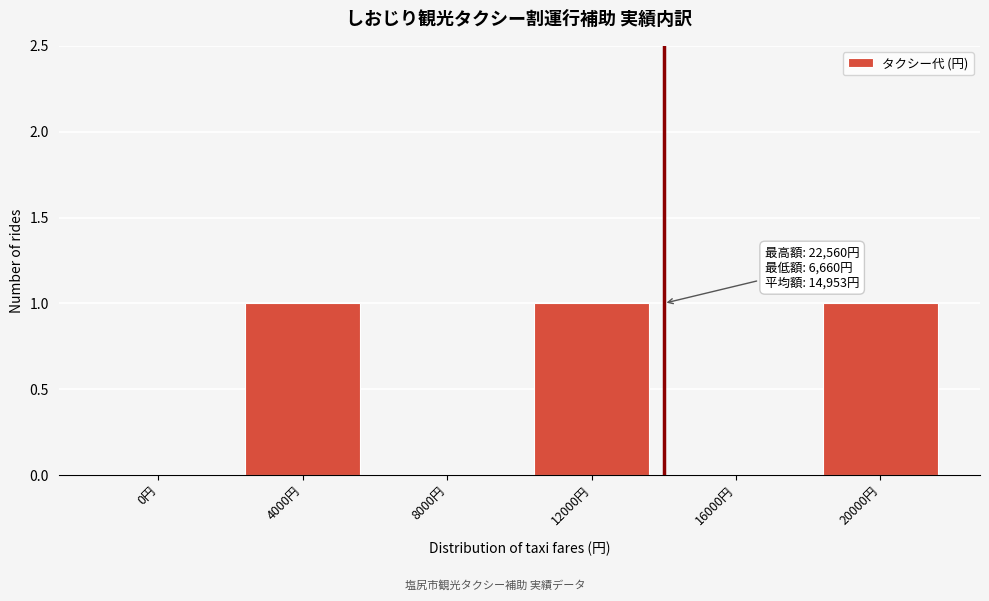

Reading right to left, transcribe all the data shown in this chart.

20000円=1	16000円=0	12000円=1	8000円=0	4000円=1	0円=0